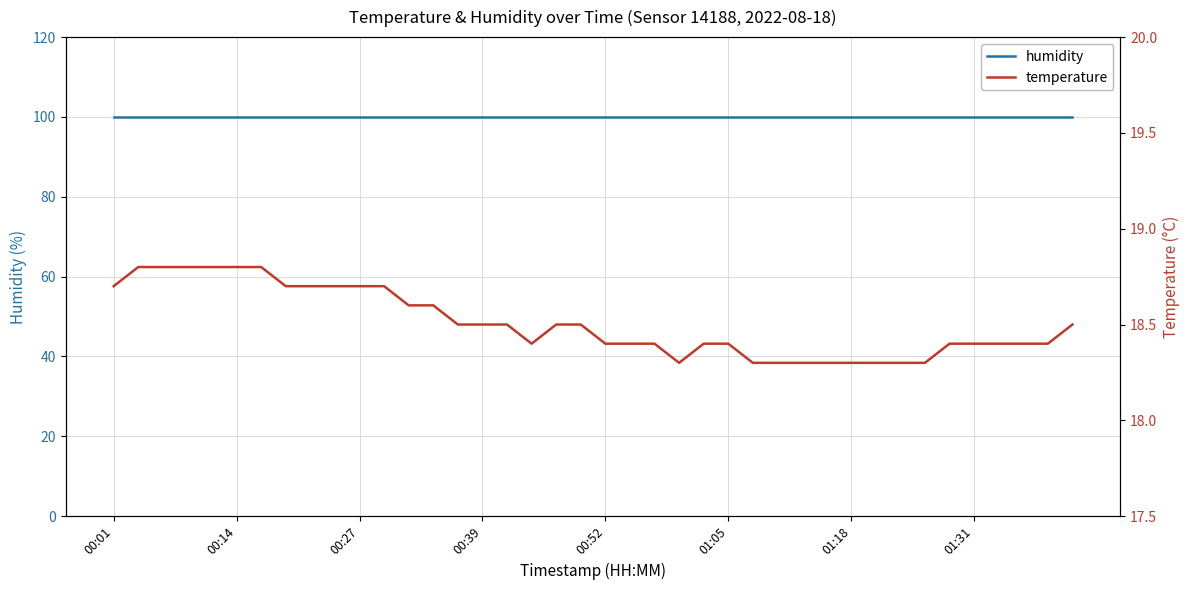

Which series has the largest total across all categories?

humidity